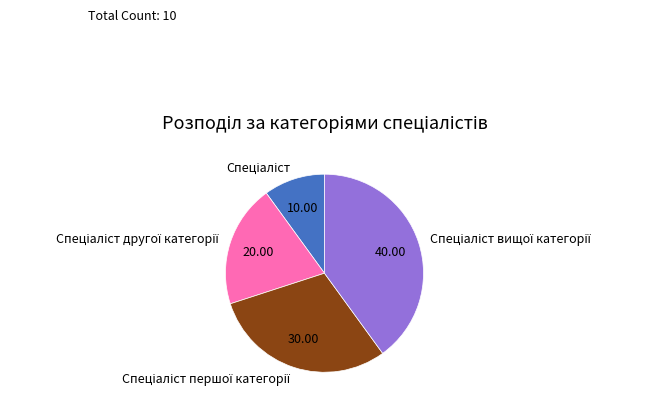

Does any single category account for the majority?

No